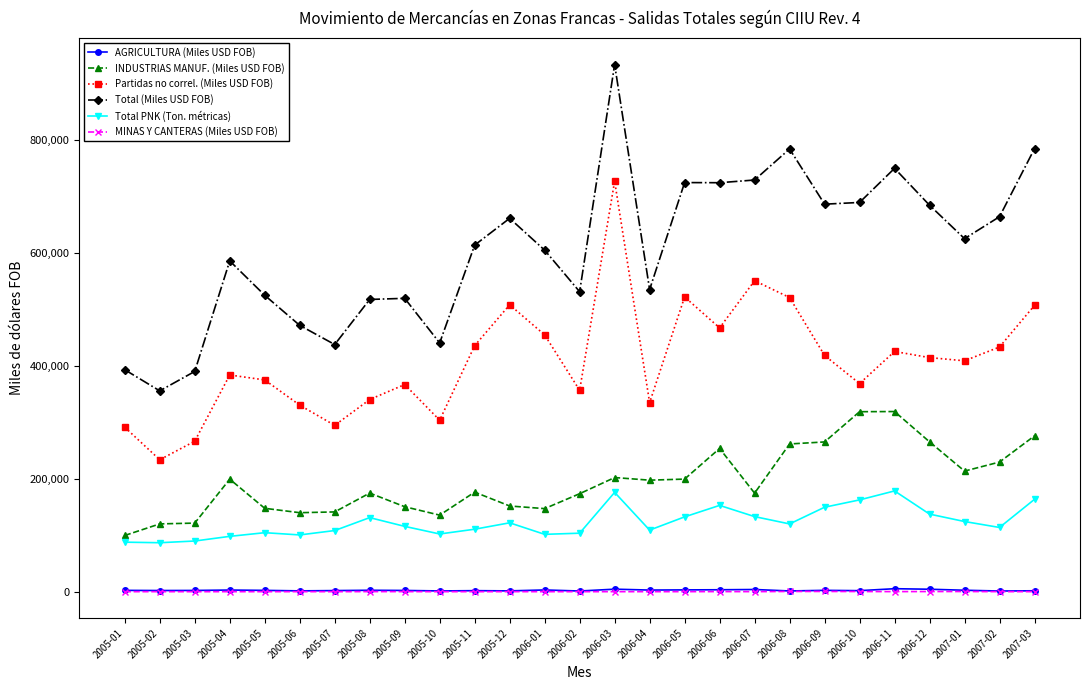

The value of Total (Miles USD FOB) at 2007-01 is 1047440.4. True or false?

False